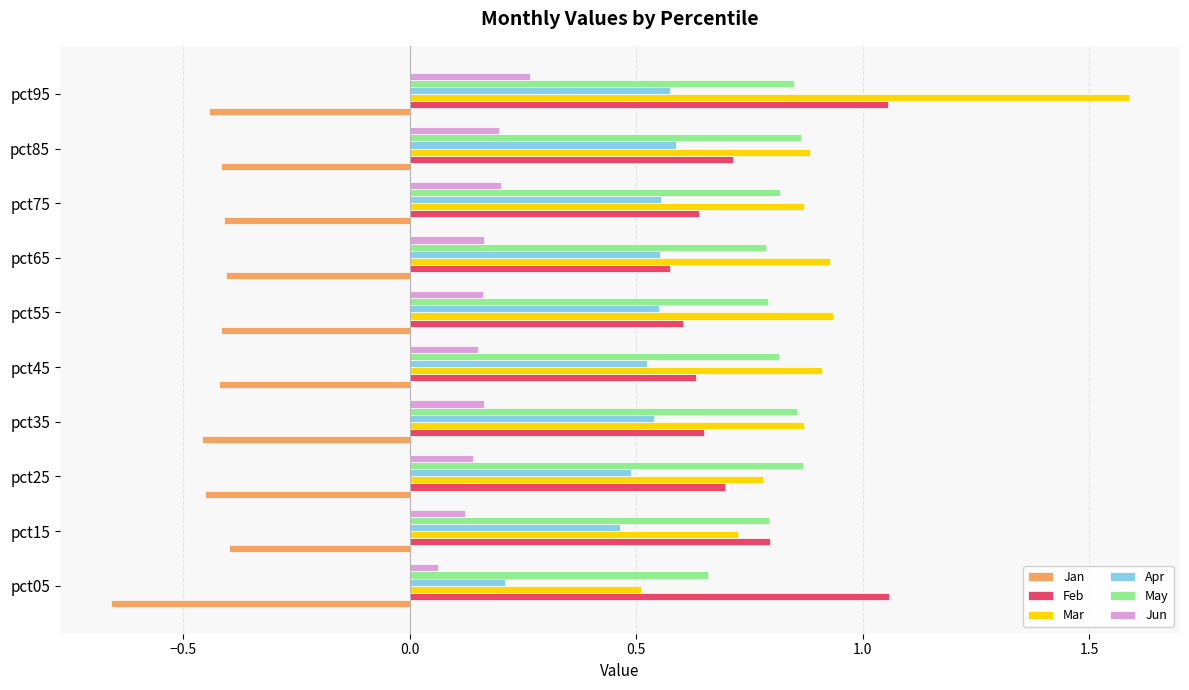

What are all the series names shown in the legend?

Jan, Feb, Mar, Apr, May, Jun